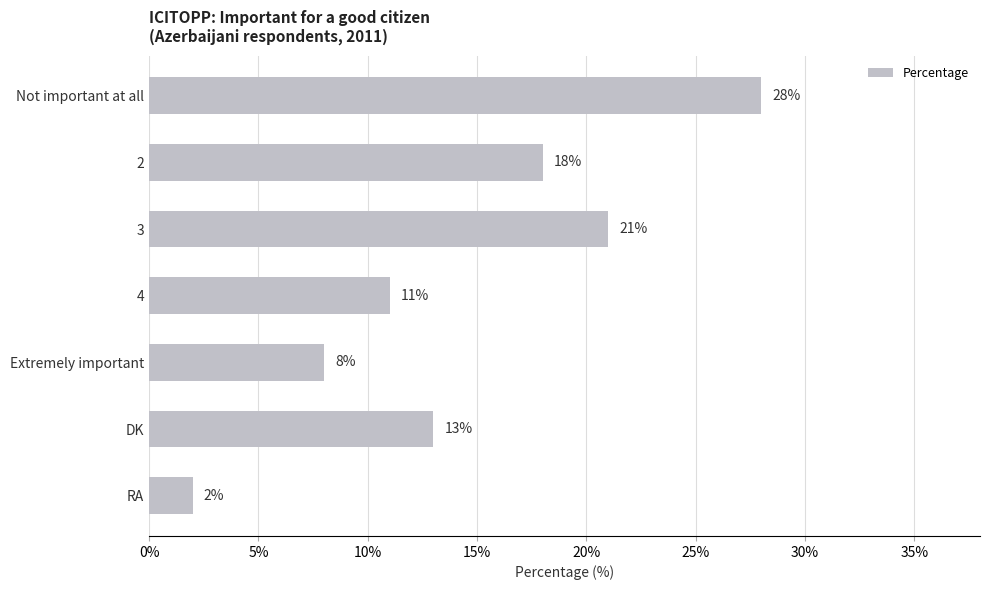

What is the change in value from 2 to RA?

-16